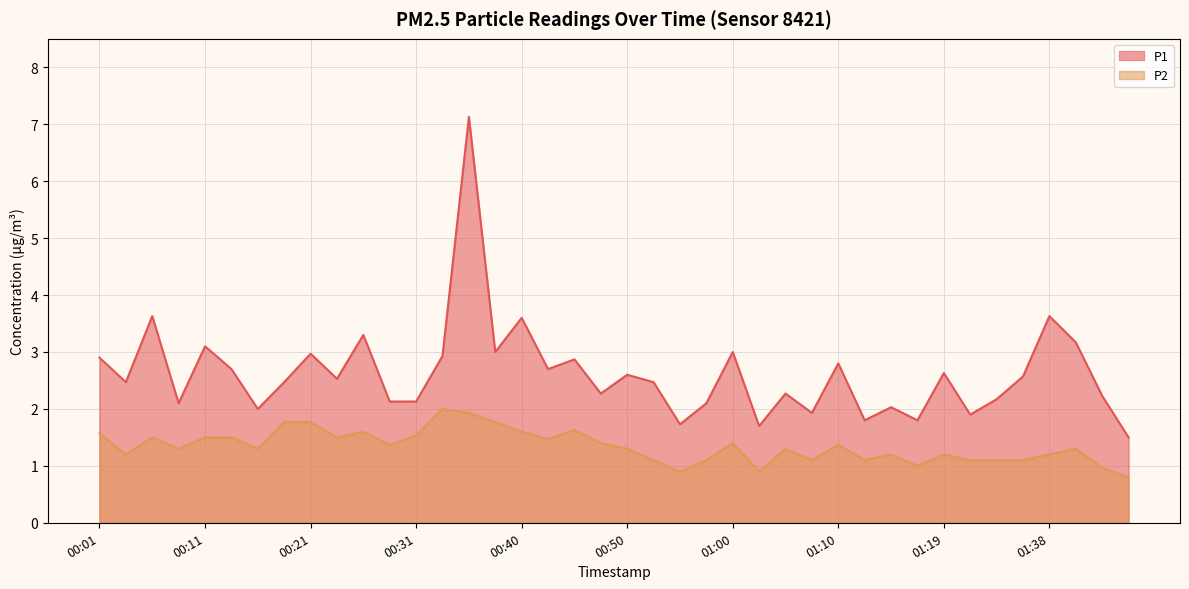

In P1, how many points are higher than both neighbors (excluding endpoints)?

14